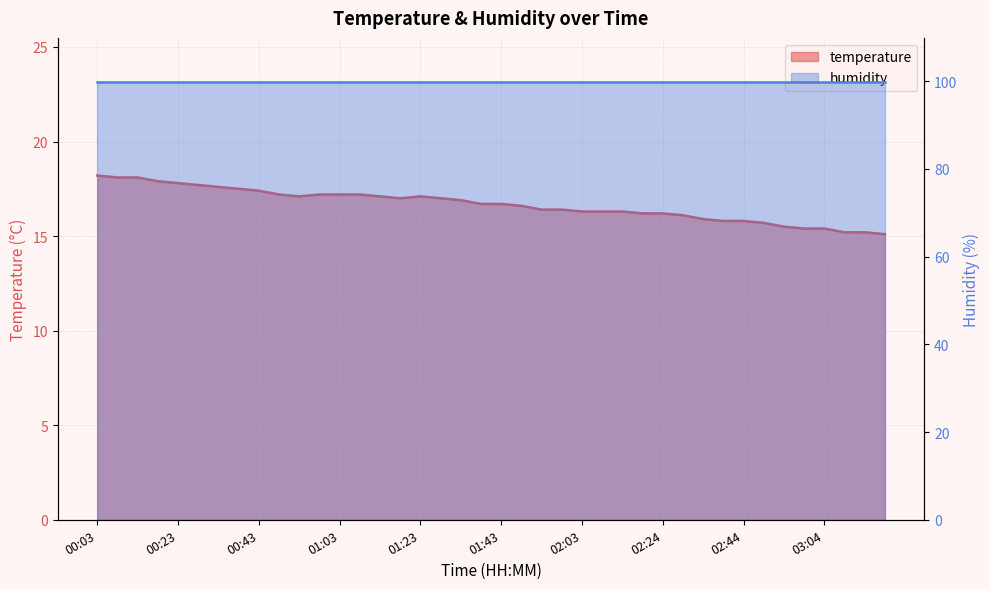

The value at 00:18 is 17.9. True or false?

True